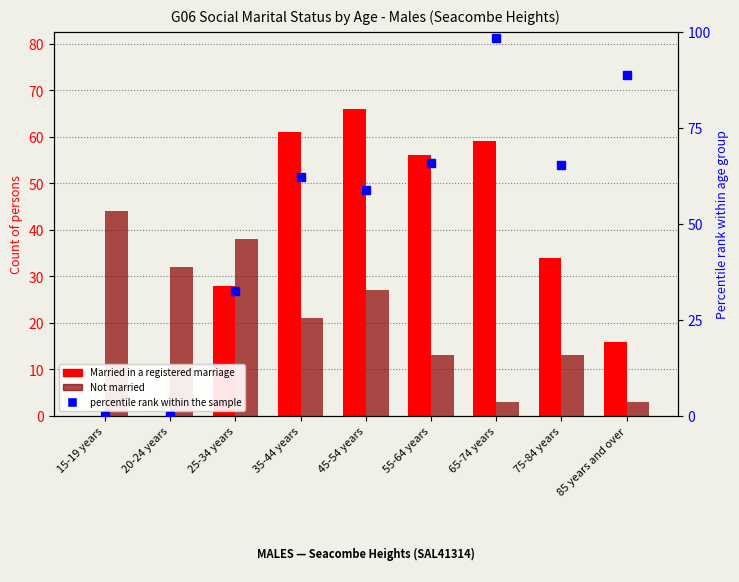

Which series has the largest total across all categories?

percentile rank within the sample